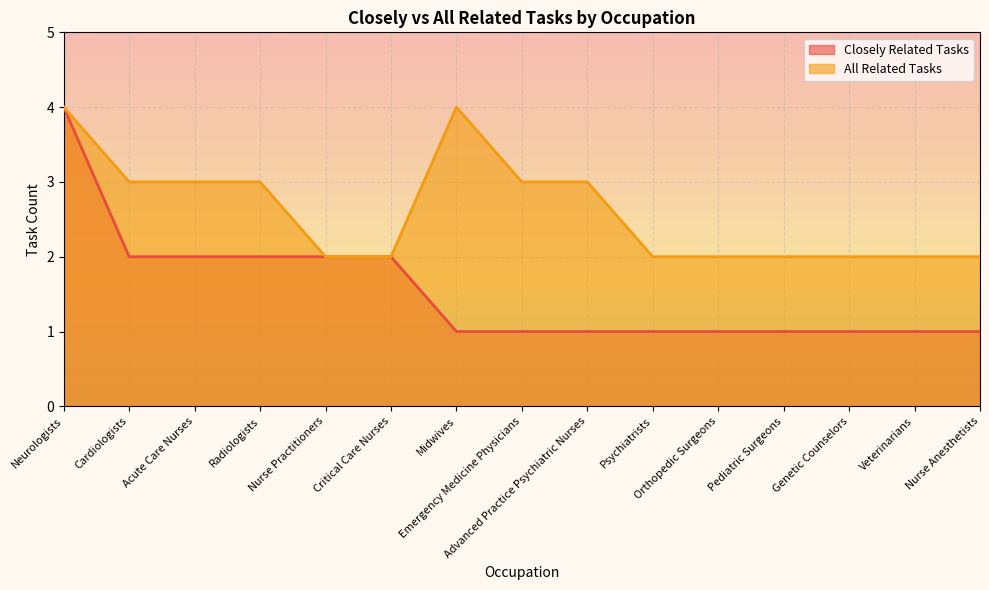

Reading left to right, list all the values displayed in this chart.

Closely Related Tasks: Neurologists=4	Cardiologists=2	Acute Care Nurses=2	Radiologists=2	Nurse Practitioners=2	Critical Care Nurses=2	Midwives=1	Emergency Medicine Physicians=1	Advanced Practice Psychiatric Nurses=1	Psychiatrists=1	Orthopedic Surgeons=1	Pediatric Surgeons=1	Genetic Counselors=1	Veterinarians=1	Nurse Anesthetists=1
All Related Tasks: Neurologists=4	Cardiologists=3	Acute Care Nurses=3	Radiologists=3	Nurse Practitioners=2	Critical Care Nurses=2	Midwives=4	Emergency Medicine Physicians=3	Advanced Practice Psychiatric Nurses=3	Psychiatrists=2	Orthopedic Surgeons=2	Pediatric Surgeons=2	Genetic Counselors=2	Veterinarians=2	Nurse Anesthetists=2